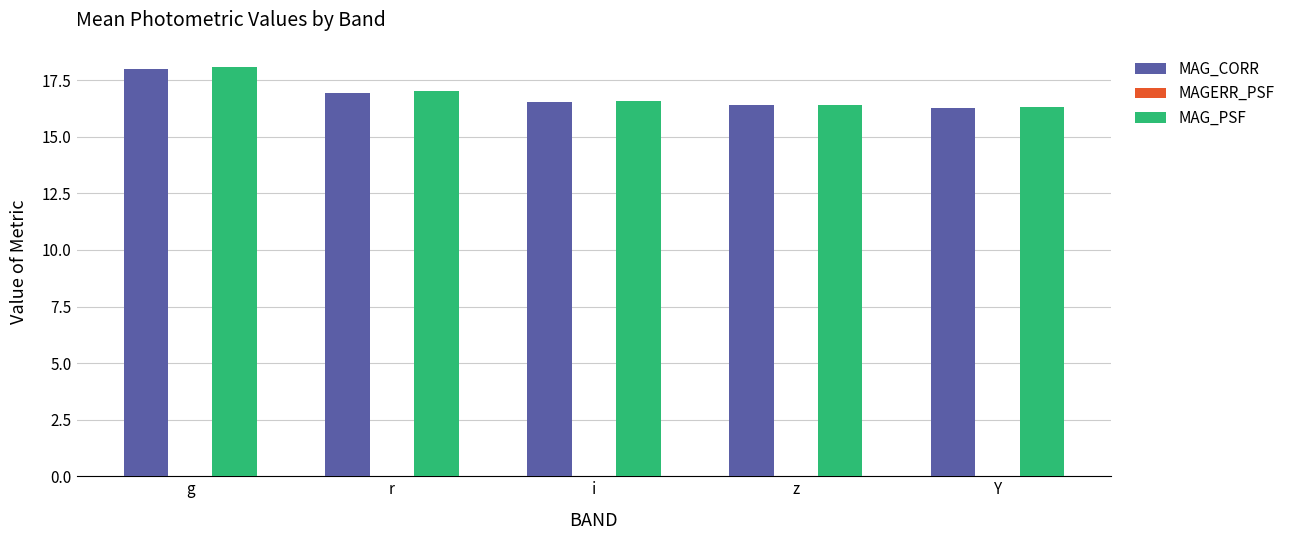

At which label does MAG_CORR reach its peak?

g